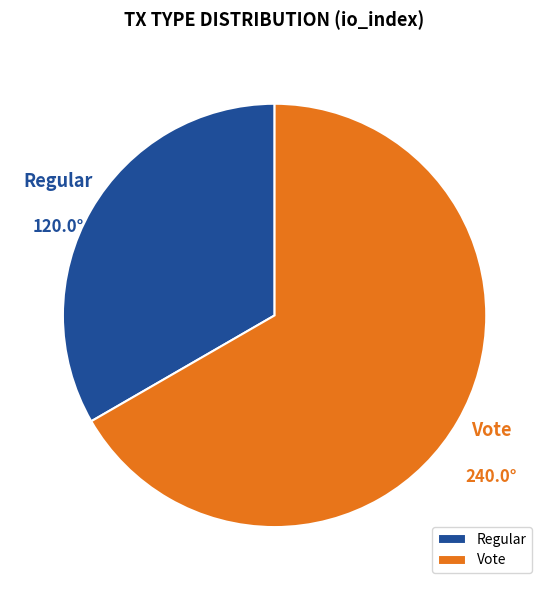

Approximately how many times larger is the value at Vote compared to Regular?

2.0